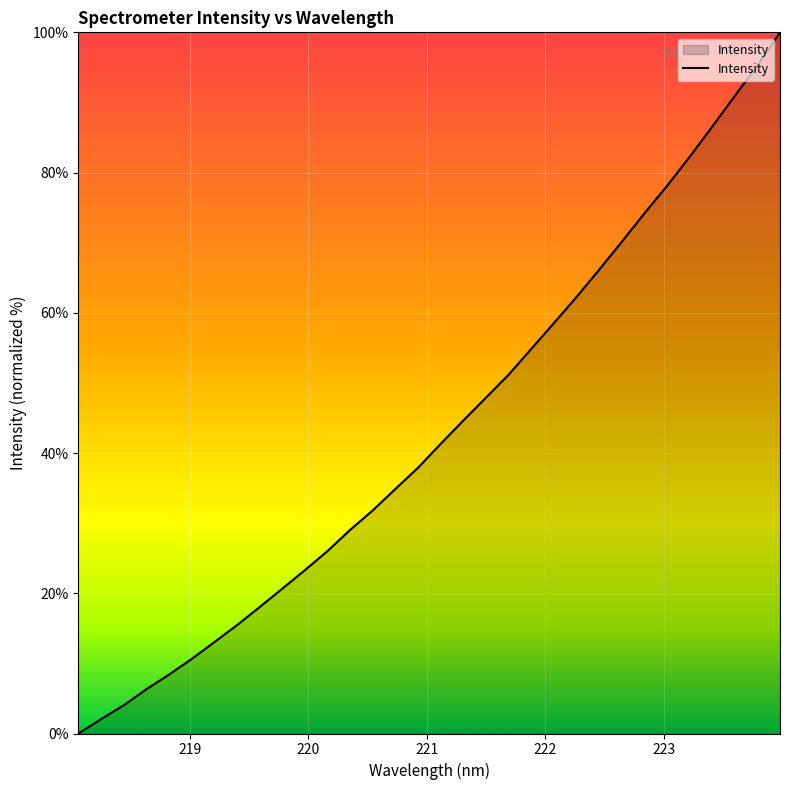

What is the greatest value displayed?

100.0